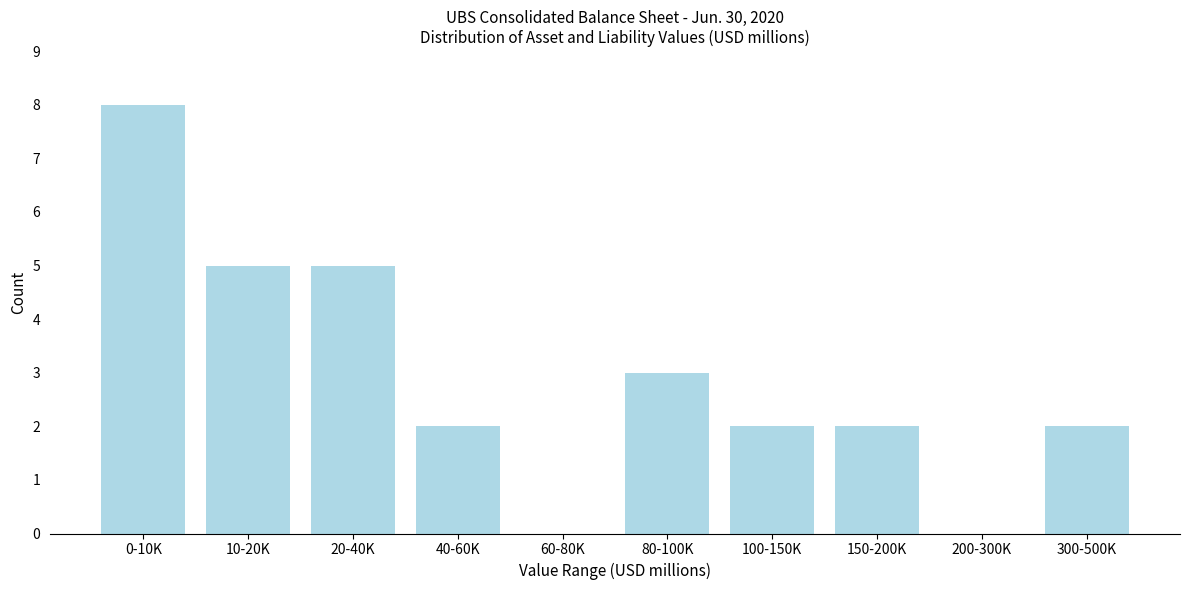

Reading left to right, what are all the values shown in this chart?

0-10K=8	10-20K=5	20-40K=5	40-60K=2	60-80K=0	80-100K=3	100-150K=2	150-200K=2	200-300K=0	300-500K=2